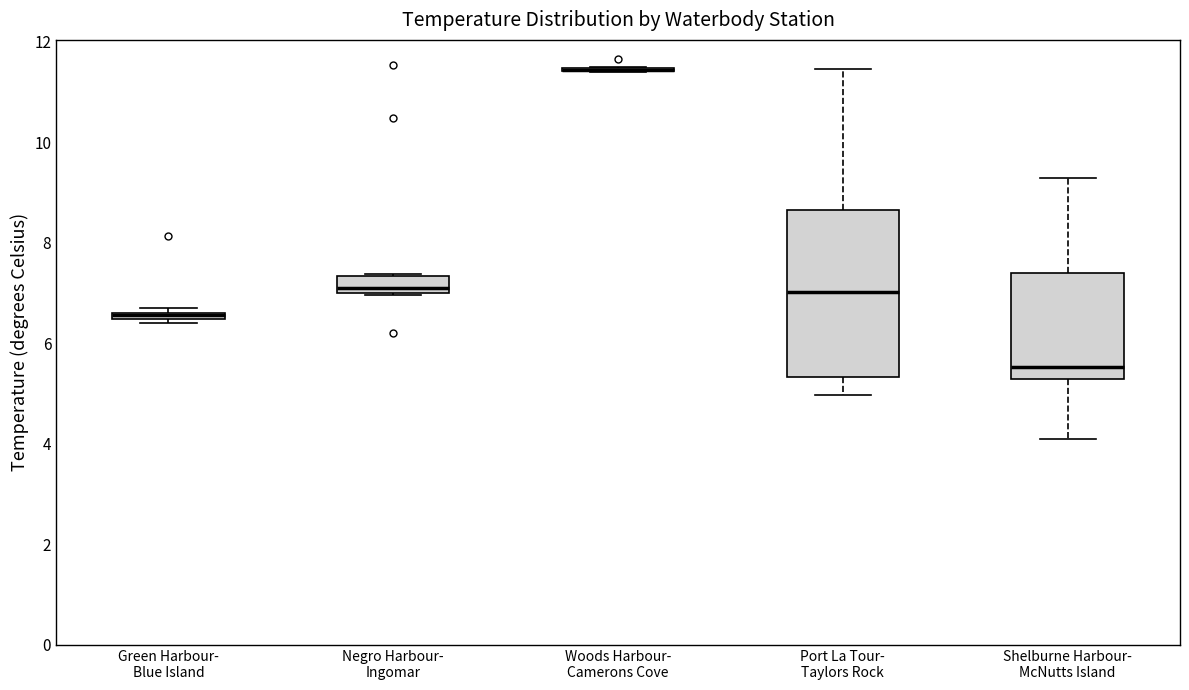

Where does the upper whisker of the box for Port La Tour- Taylors Rock end on the y-axis? The values are not printed on the chart, so give them approximately, as read against the axis.

11.4